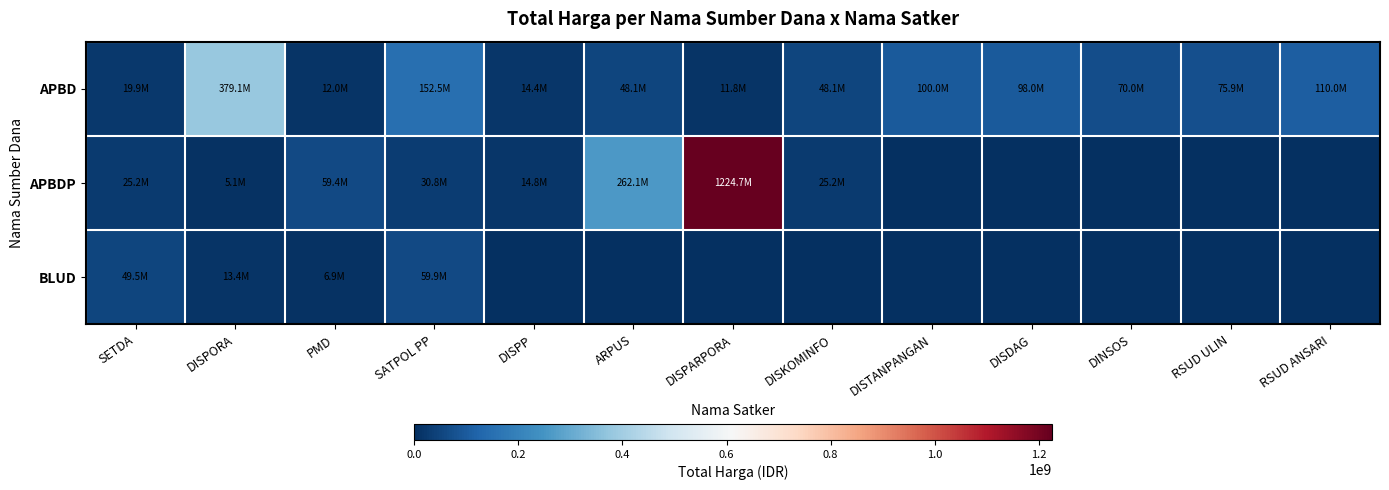

Rank the series by their average value, from highest to lowest.

APBDP, APBD, BLUD